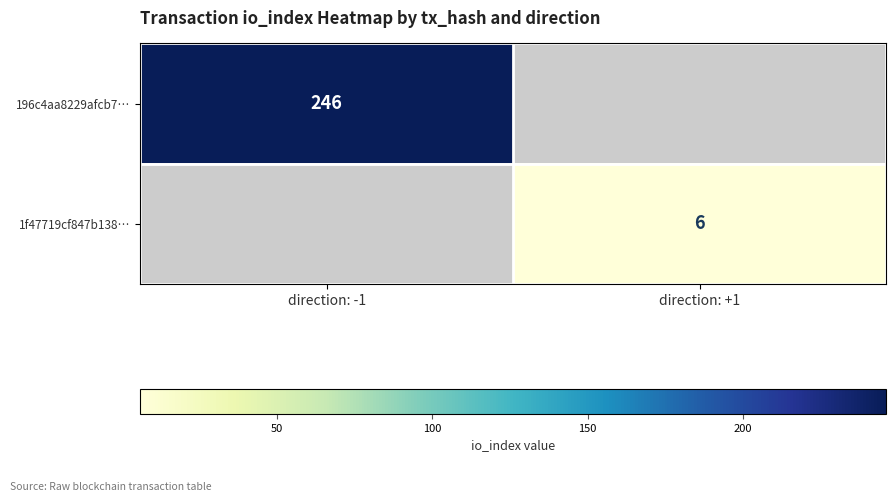

The 1f47719cf847b138… series shows 9 at direction: +1. True or false?

False